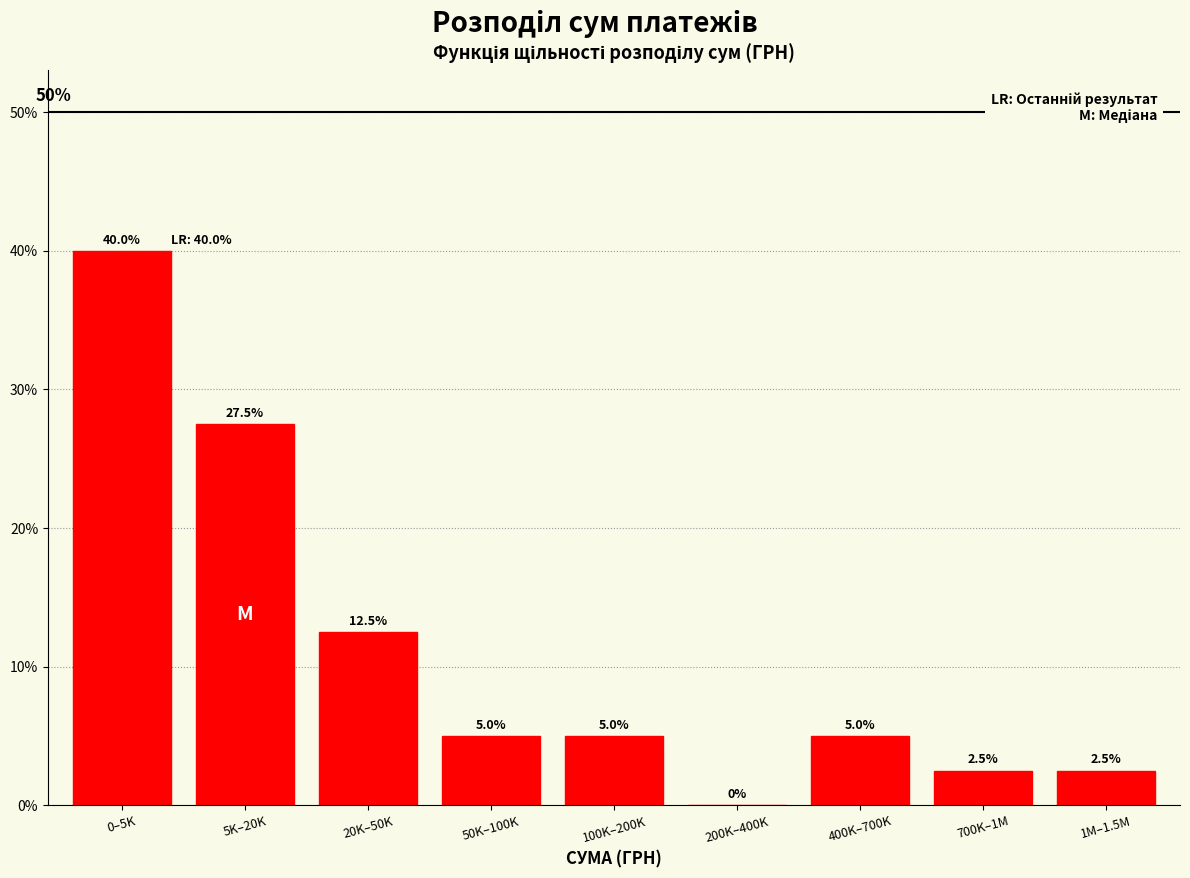

Reading right to left, extract all data points from this chart.

1M–1.5M=2.5	700K–1M=2.5	400K–700K=5.0	200K–400K=0.0	100K–200K=5.0	50K–100K=5.0	20K–50K=12.5	5K–20K=27.5	0–5K=40.0